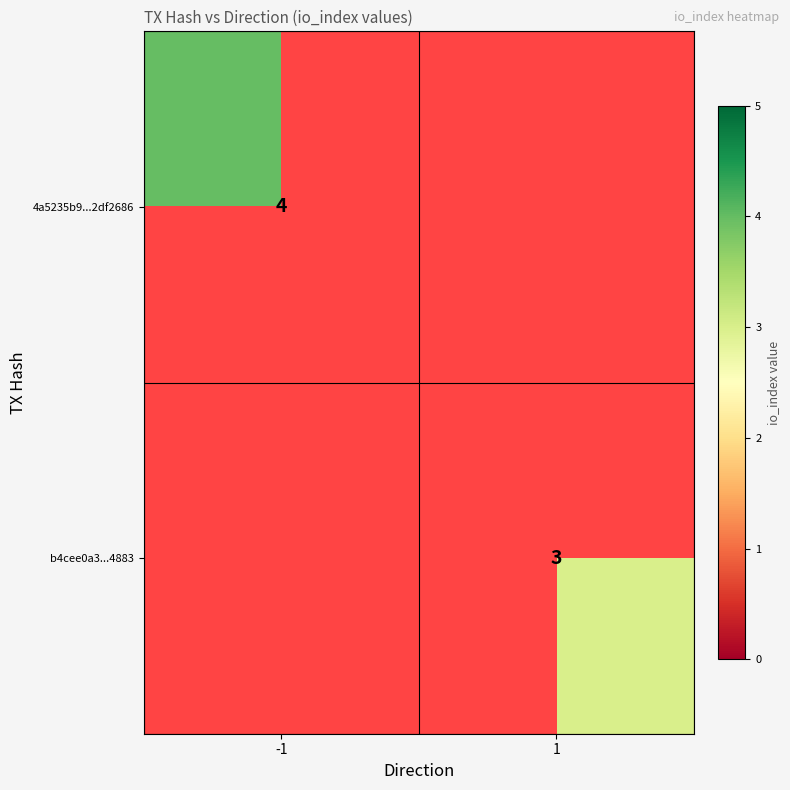

Between -1 and 1, which is larger?

1